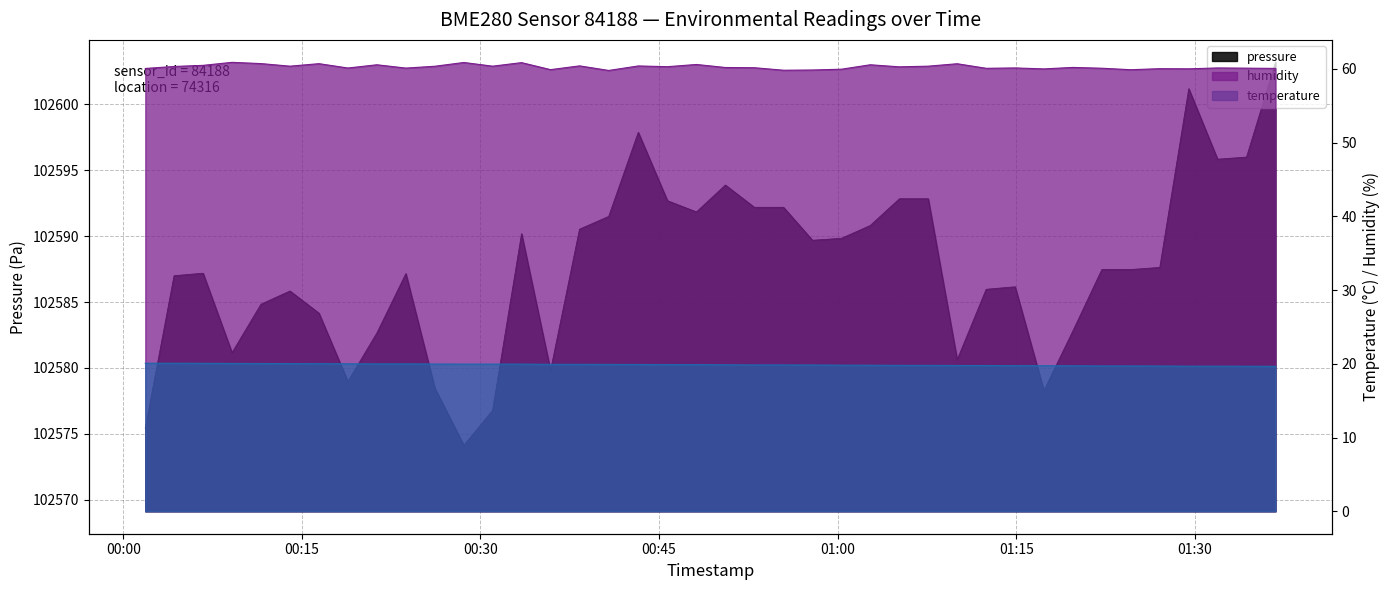

What is the label of the 24th point from the right?

2024-01-27T00:40:46